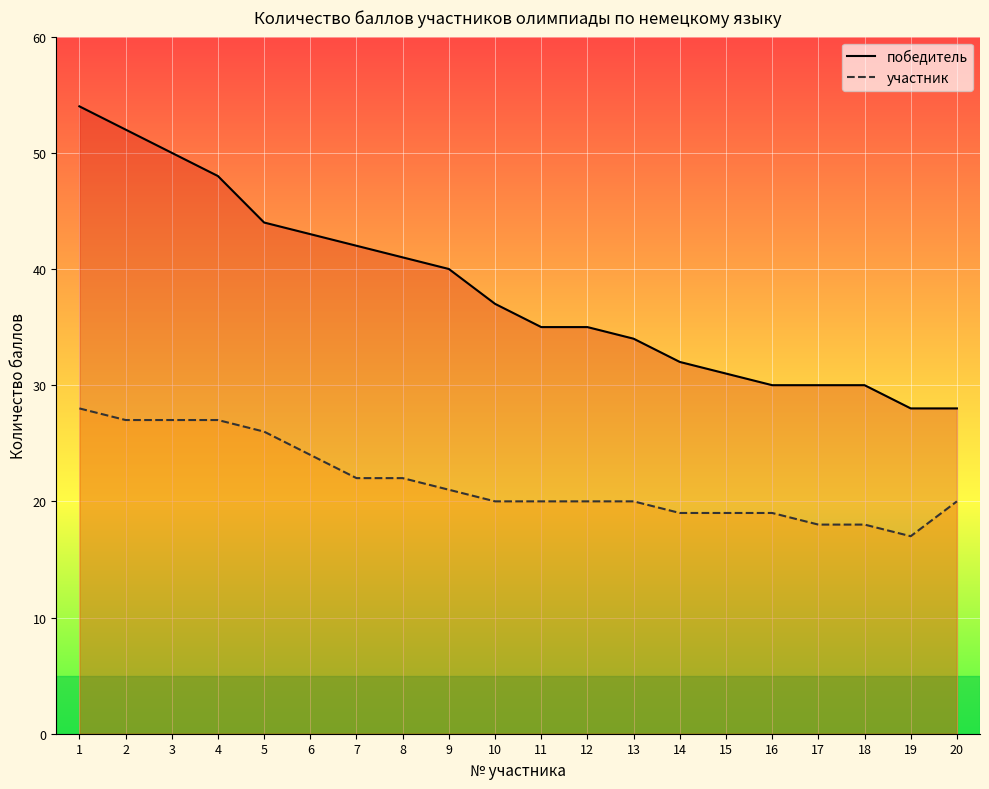

How many interior local valleys does the участник series have?

1